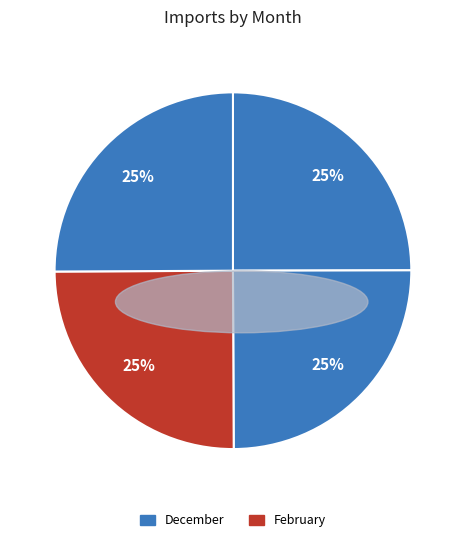

How many slices are in this pie chart?

4